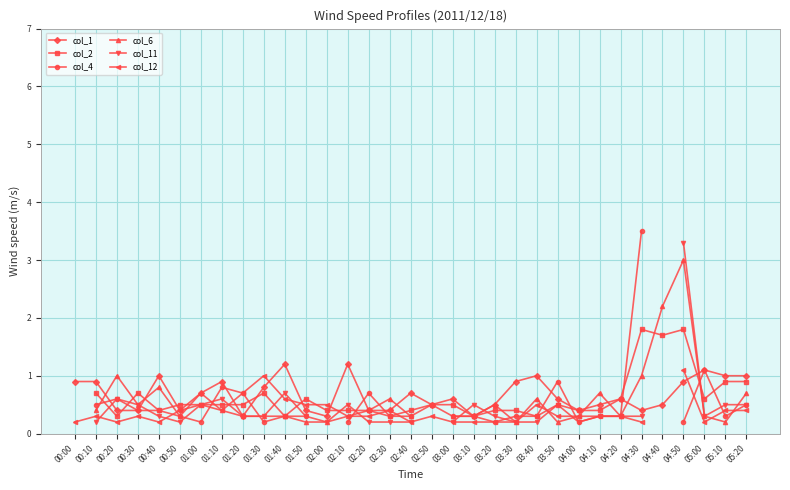

True or false: col_1 has more than 2 points higher than both neighbors.

True